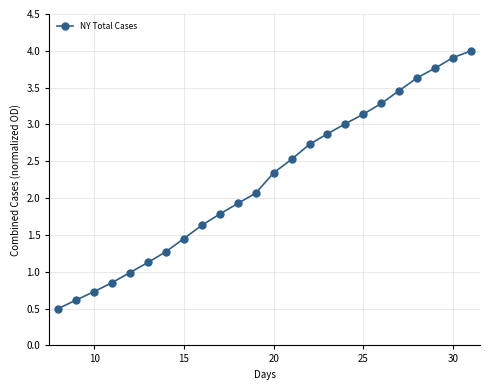

What is the difference between the maximum and second lowest values?

3.4